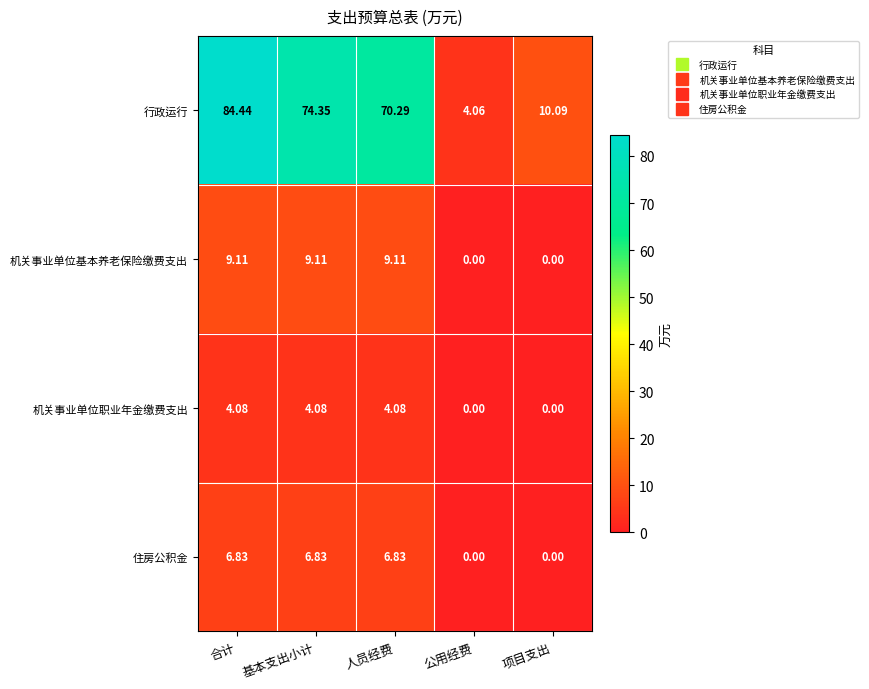

Between 人员经费 and 项目支出, which series saw the biggest shift?

行政运行